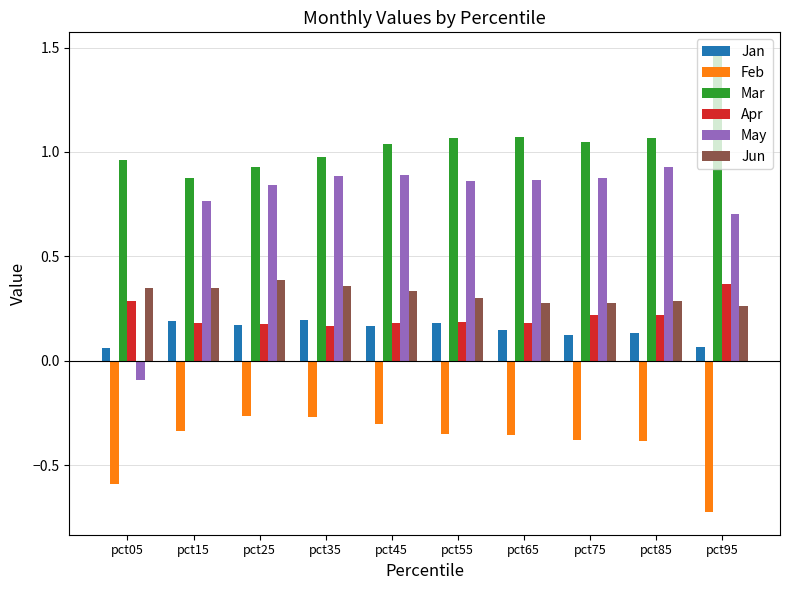

At pct95, list the series in order from smallest to largest.

Feb, Jan, Jun, Apr, May, Mar